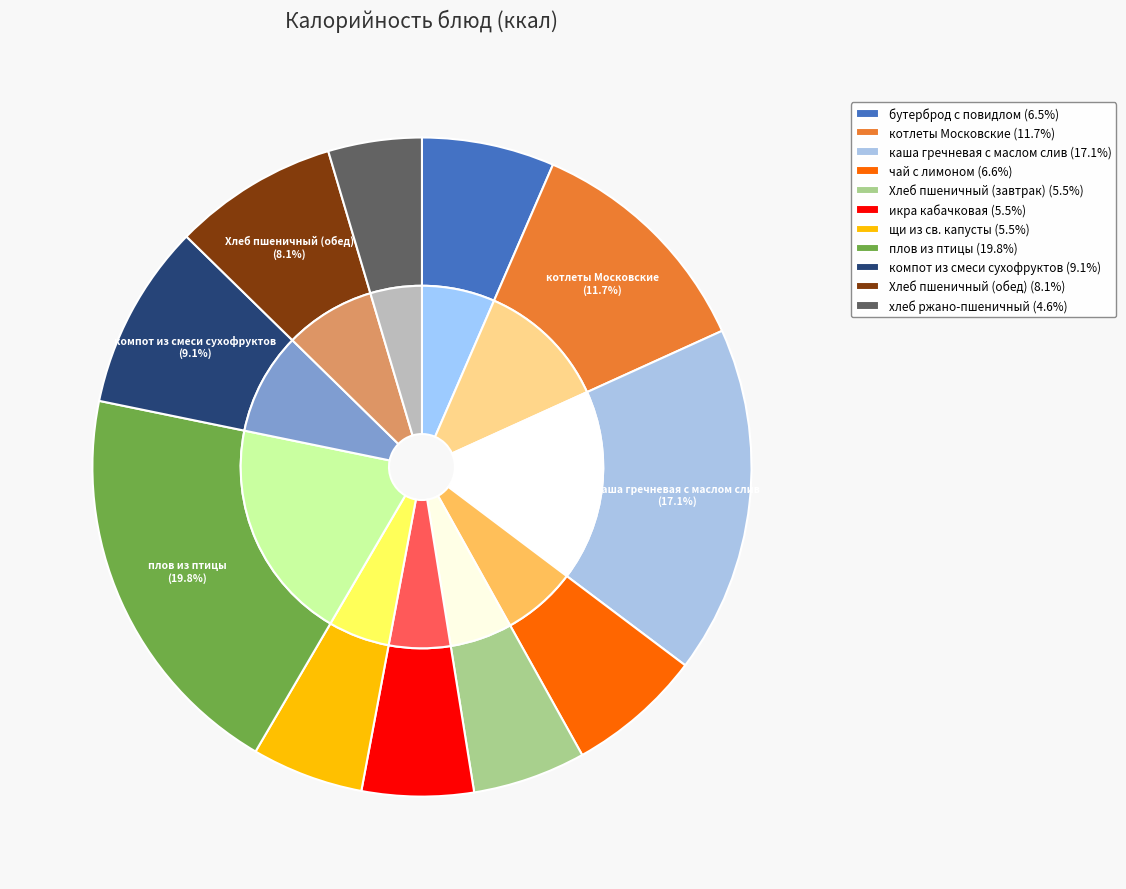

Between котлеты Московские and компот из смеси сухофруктов, which is larger?

котлеты Московские